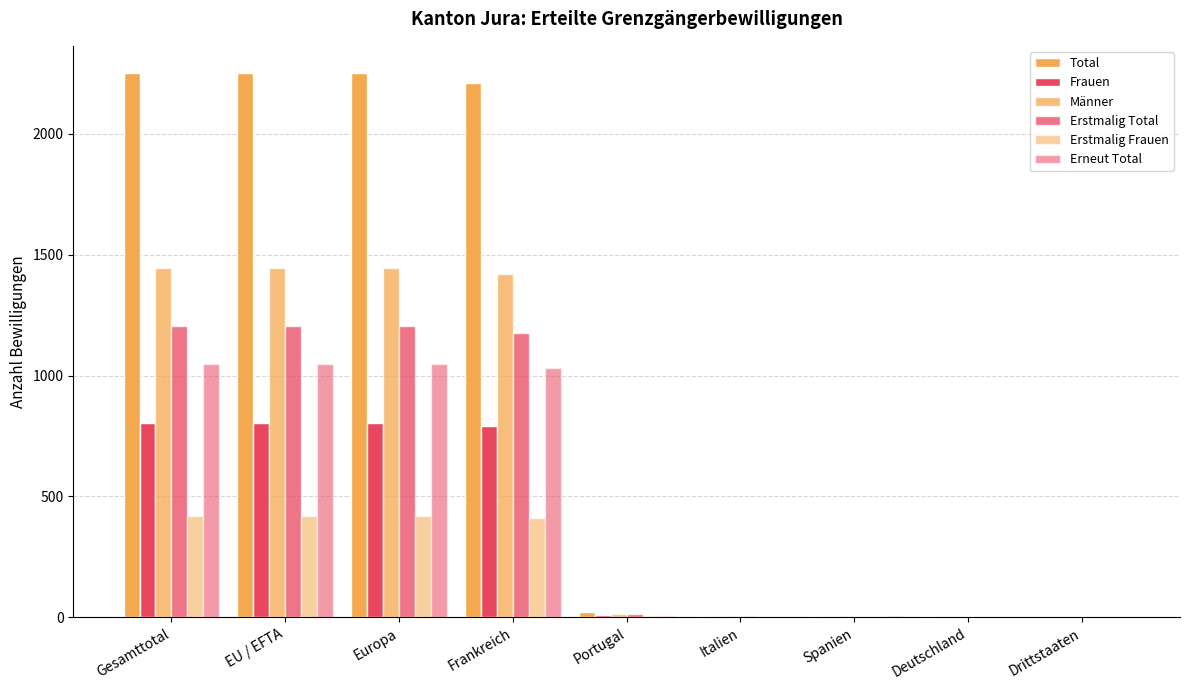

The value of Frauen at Spanien is 3. True or false?

False